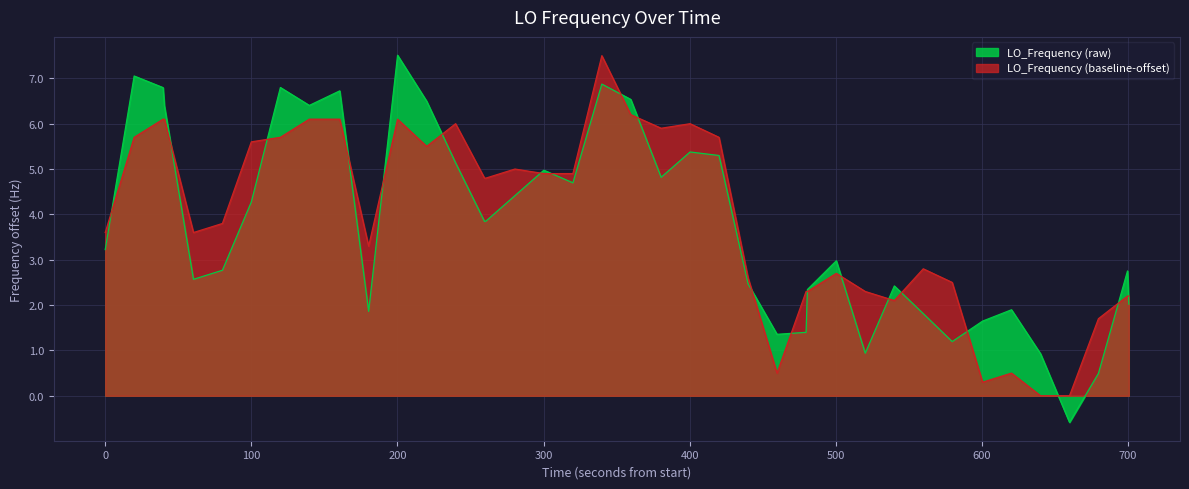

Which series has the widest spread of values?

LO_Frequency (raw)